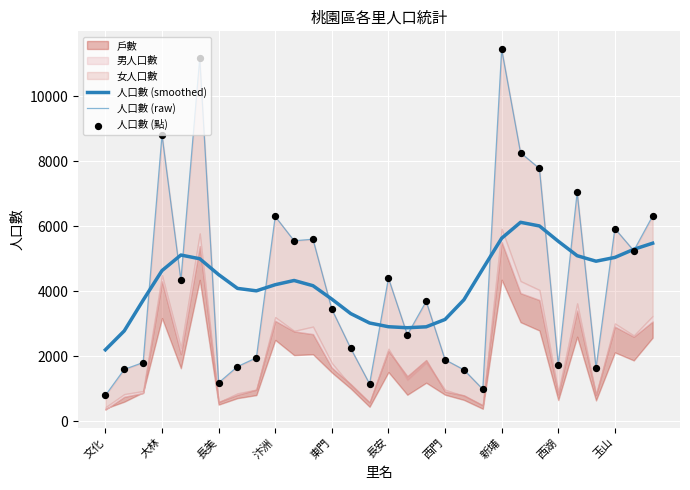

The value of 人口數 (smoothed) at 長安 is 2912.1. True or false?

True